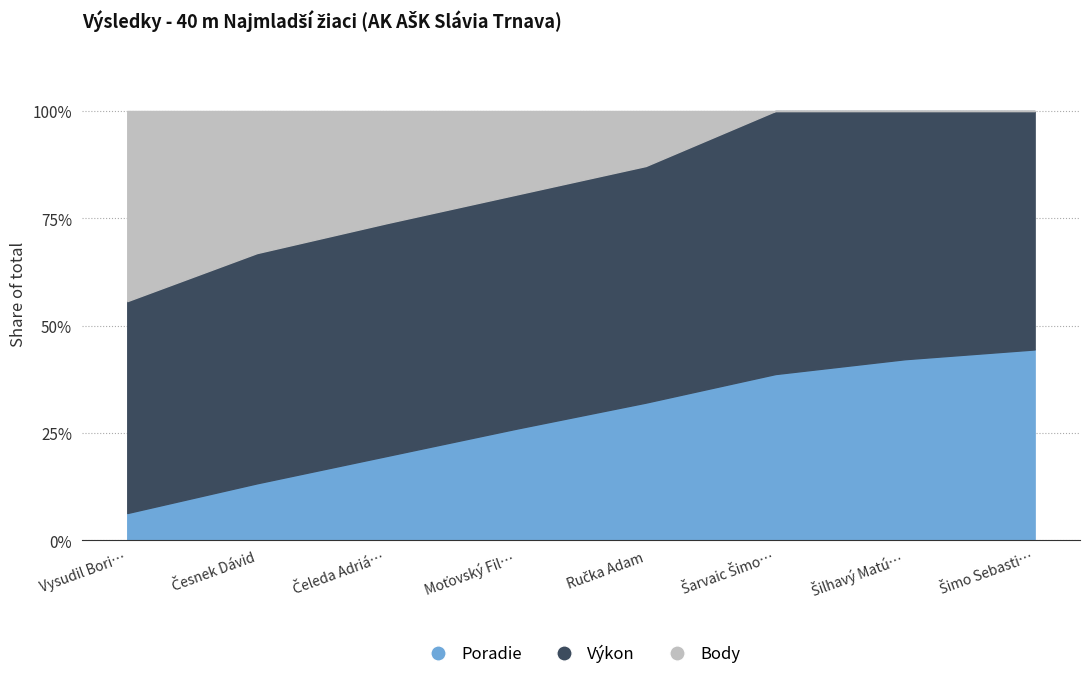

True or false: Výkon and Body cross at least once.

False